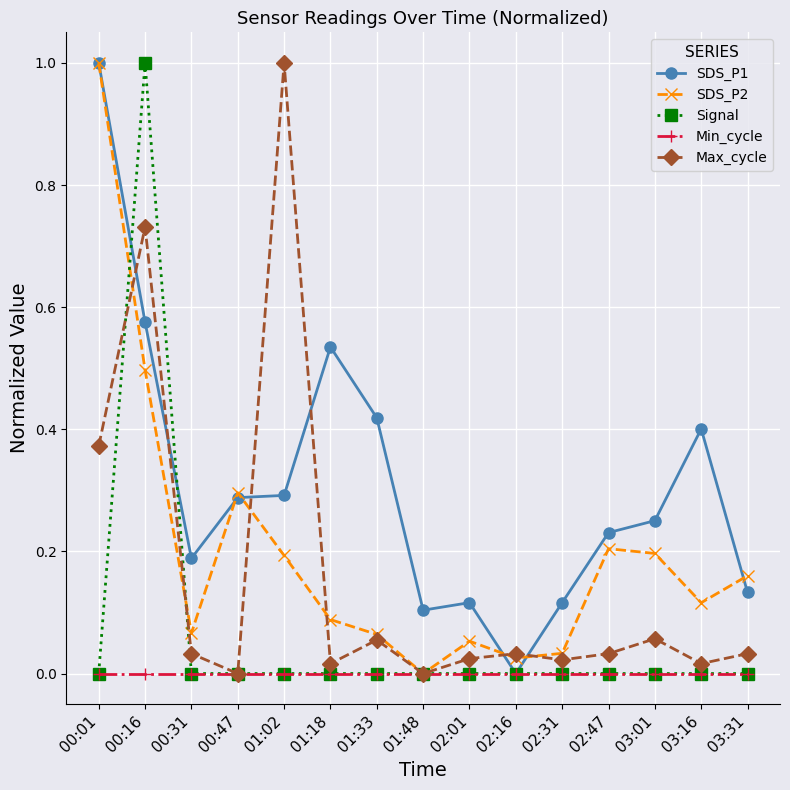

At how many categories does at least one series exceed 0?

15